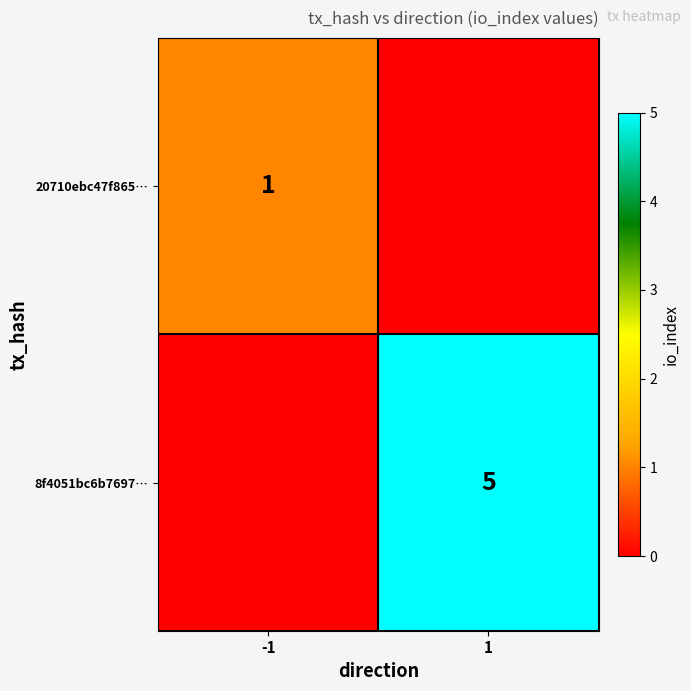

The value of 8f4051bc6b7697… at 1 is 8. True or false?

False